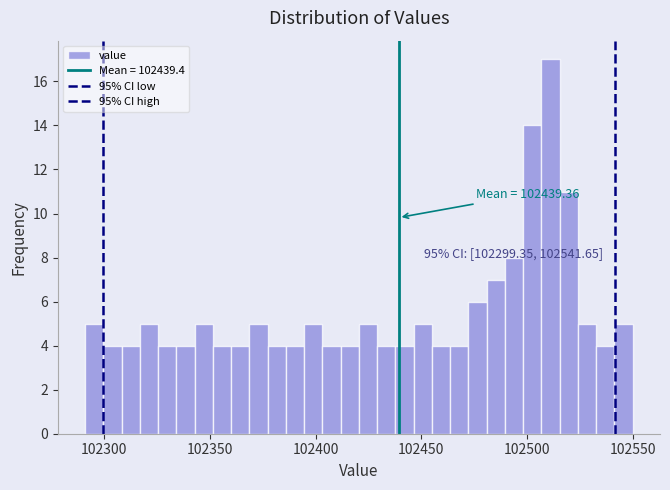

Around what value on the x-axis is the tallest bar? Give the approximate position of its centre, as read against the axis.

102510